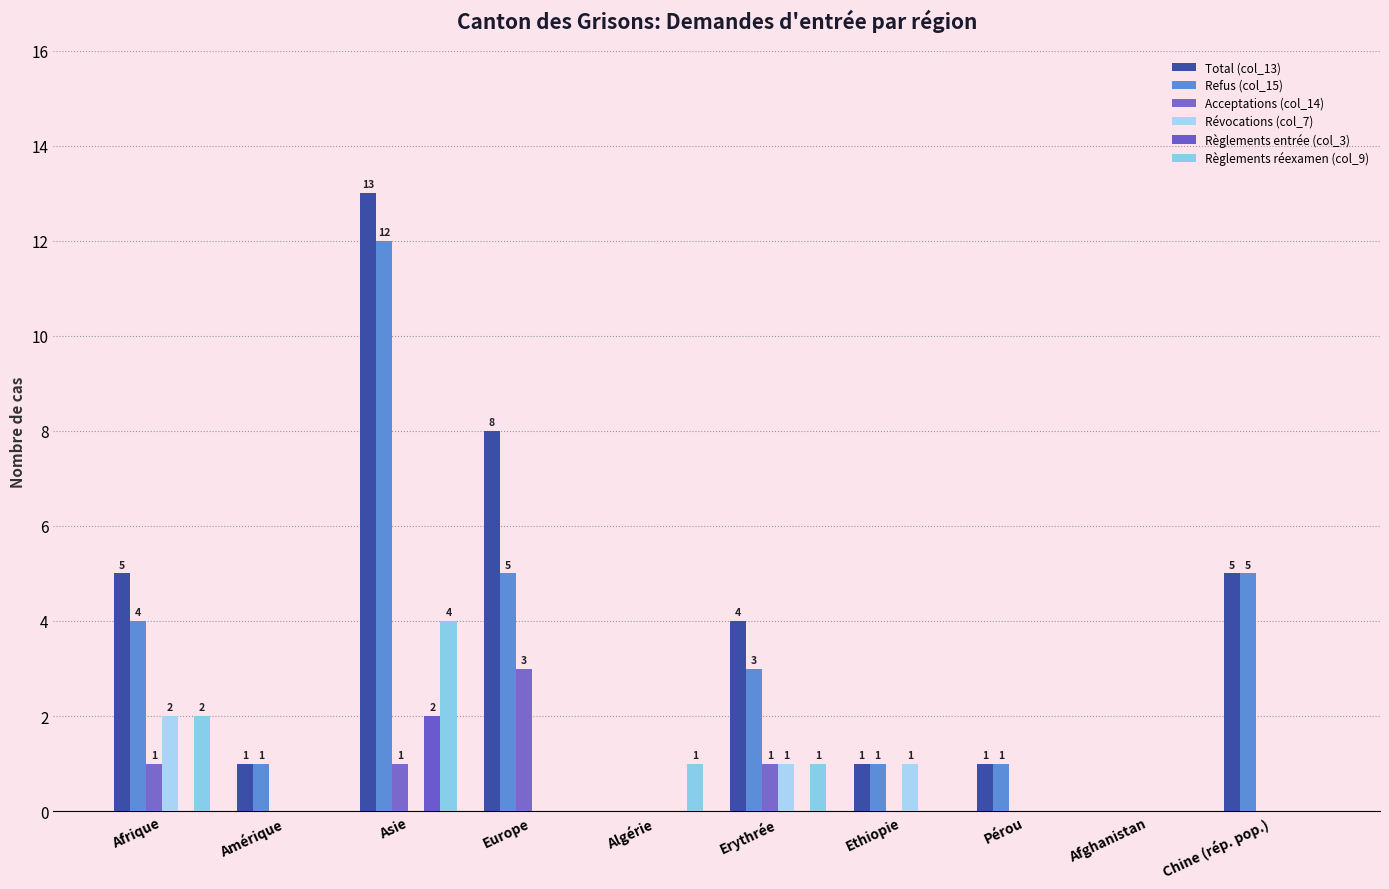

Rank the series by their maximum value, from lowest to highest.

Révocations (col_7), Règlements entrée (col_3), Acceptations (col_14), Règlements réexamen (col_9), Refus (col_15), Total (col_13)